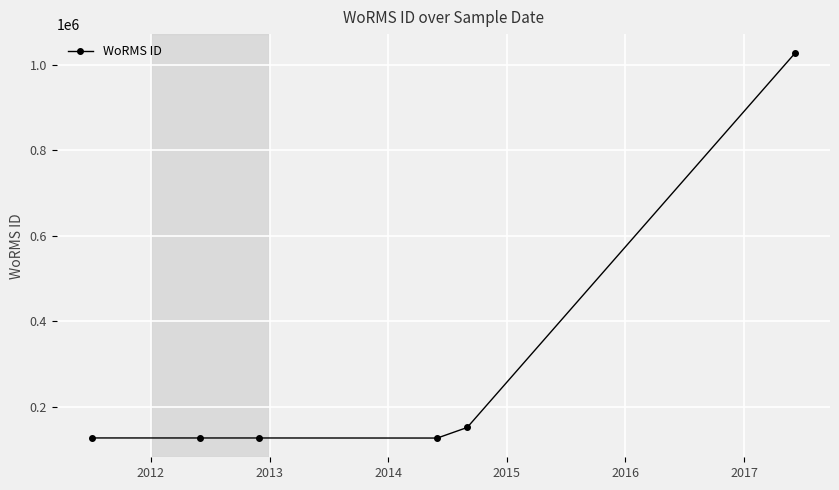

What is the smallest value displayed?

126816